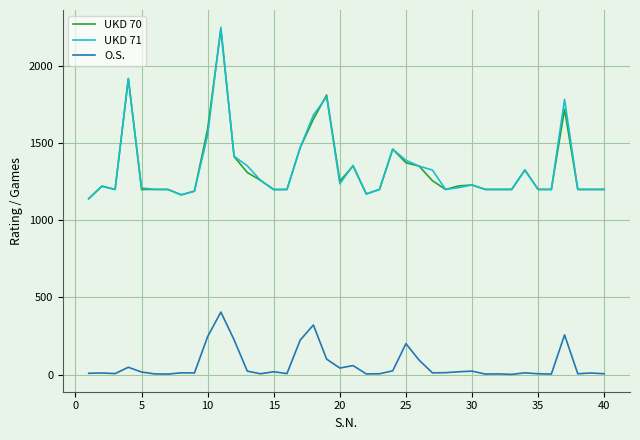

What is the average value of the UKD 71 series?

1337